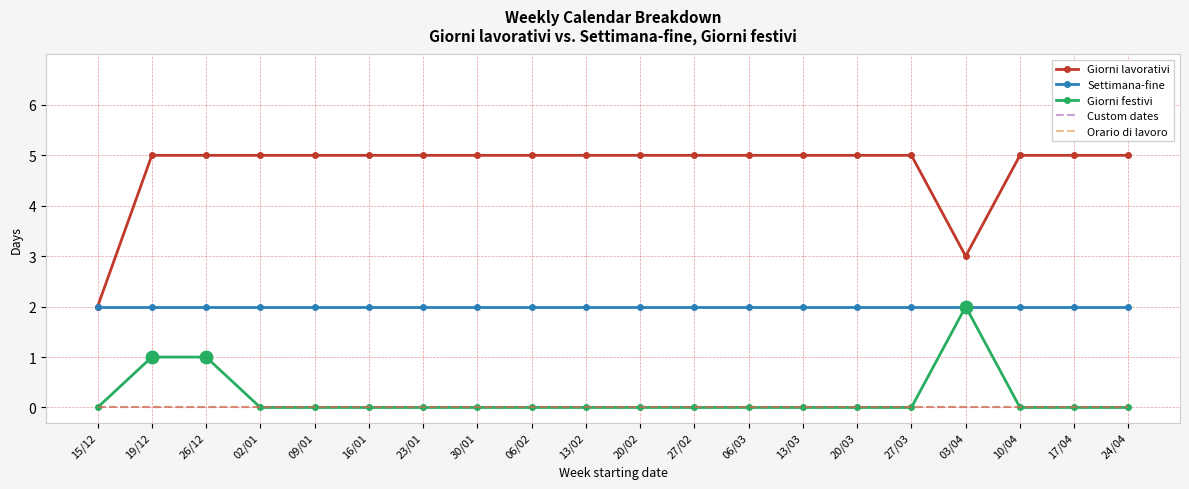

What is the label of the 9th point from the left?

06/02